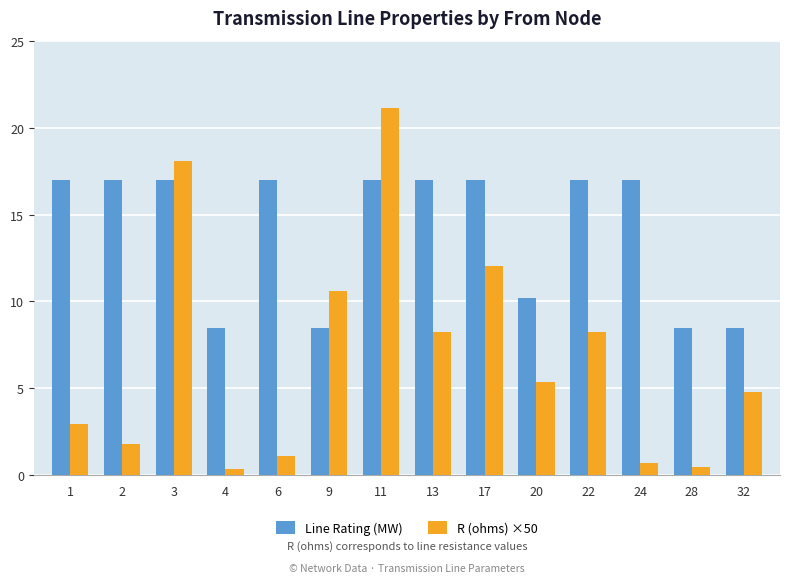

How many data points in Line Rating (MW) are less than 17?

5